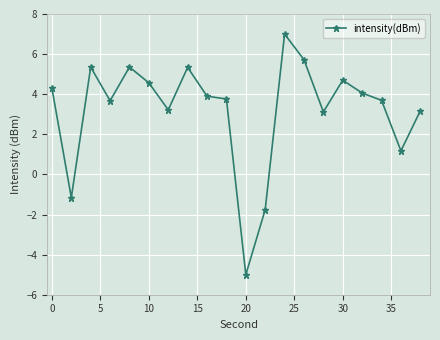

What is the value of the 14th point from the left?

5.7